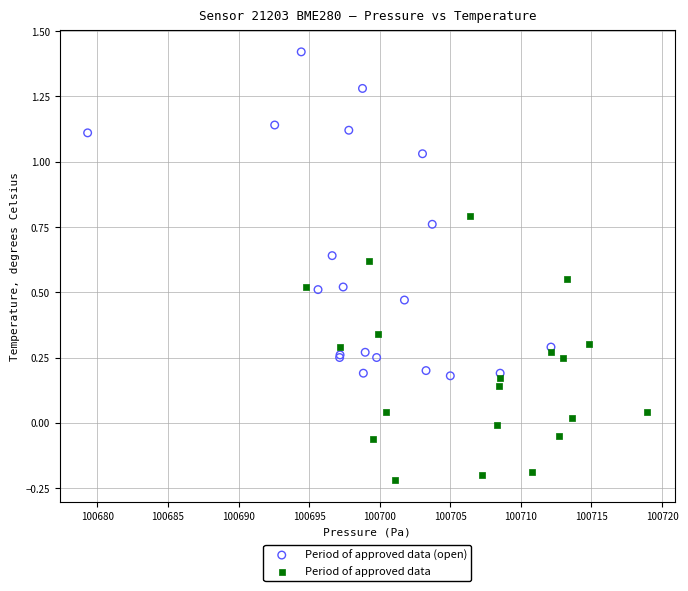

Which series has the largest Y range (max minus min)?

Period of approved data (open)